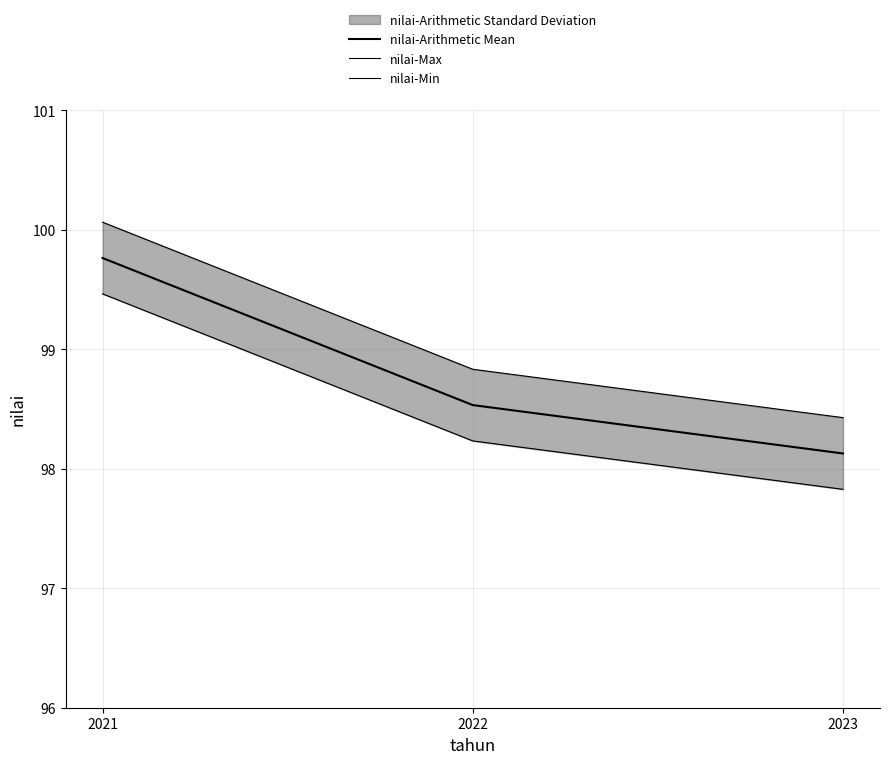

Reading left to right, extract all data points from this chart.

nilai-Arithmetic Mean: 99.8	98.5	98.1
nilai-Max: 100.1	98.8	98.4
nilai-Min: 99.5	98.2	97.8